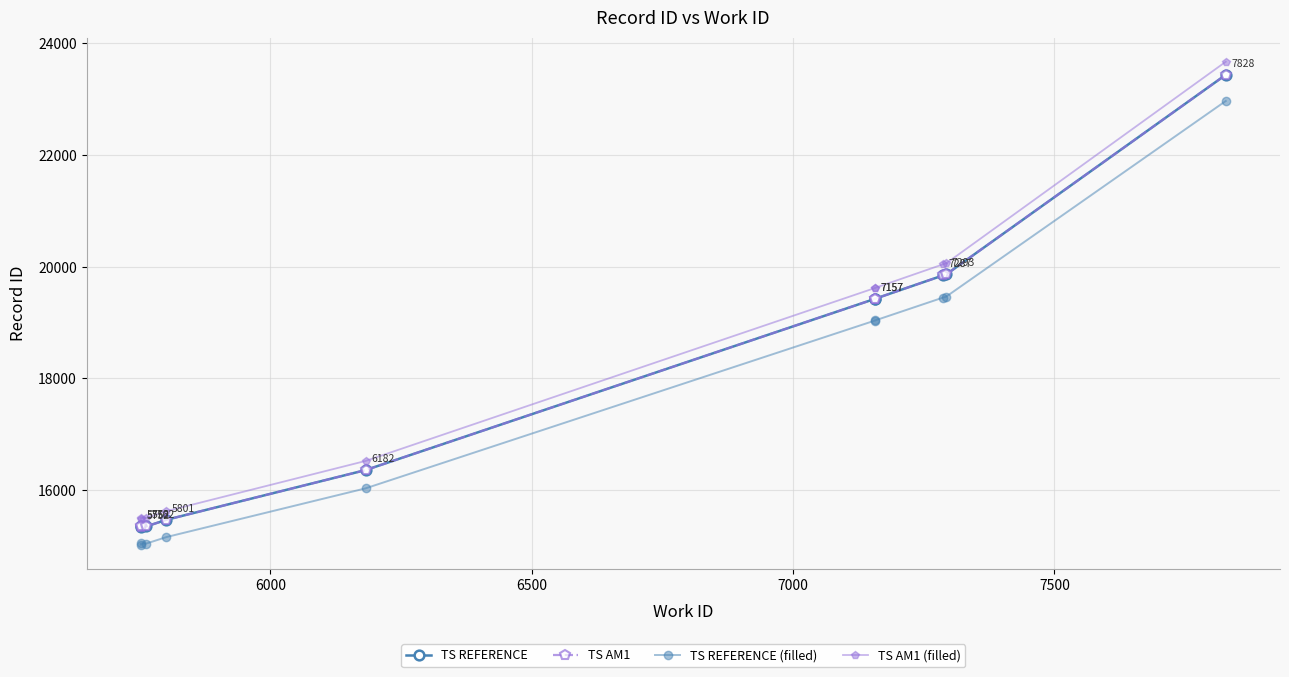

In TS REFERENCE, how many points are lower than both neighbors (excluding endpoints)?

1